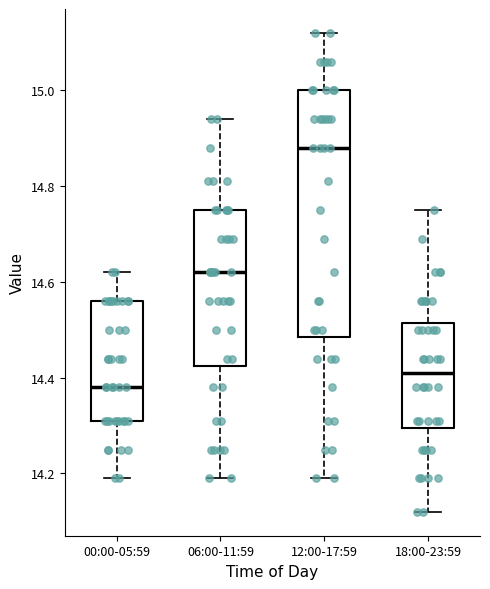

Which box is the tallest, from its lower edge to its upper edge?

12:00-17:59